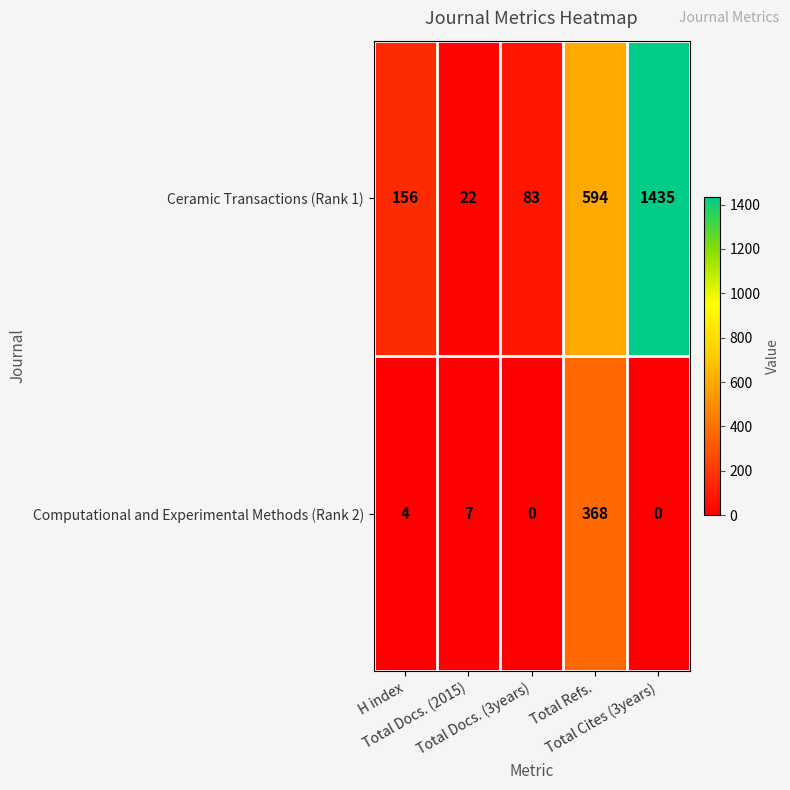

At how many categories does at least one series exceed 1280?

1